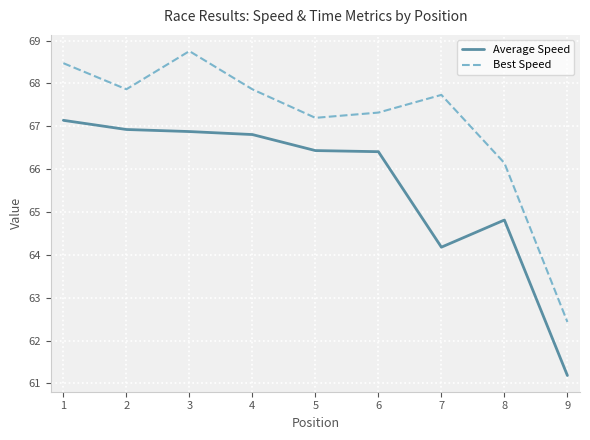

Which series has the largest range (max minus min)?

Best Speed